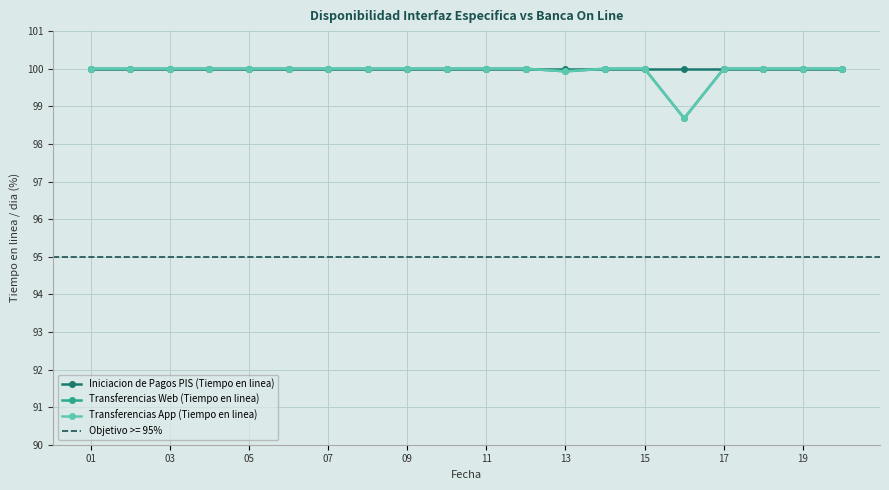

What is the sum of all Iniciacion de Pagos PIS (Tiempo en linea) values?

2000.0